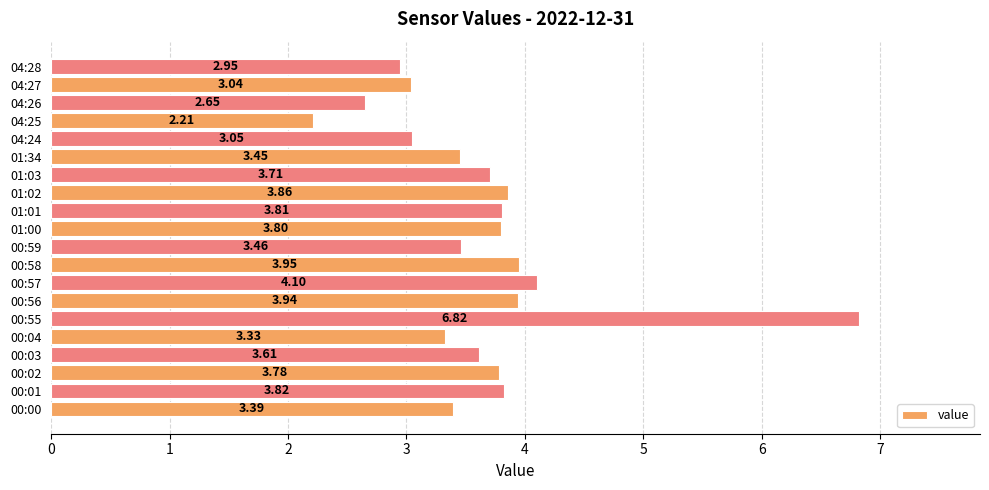

Where is the data nearest to the value 4?

00:58